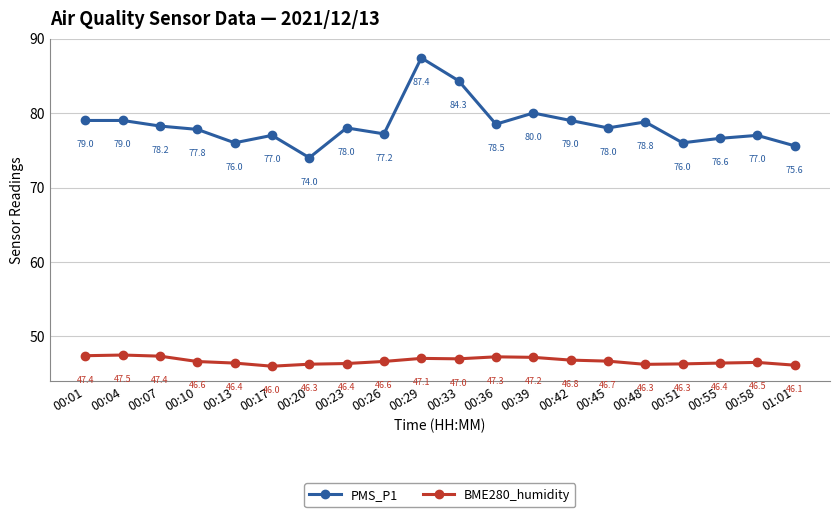

True or false: PMS_P1 has more than 2 points higher than both neighbors.

True